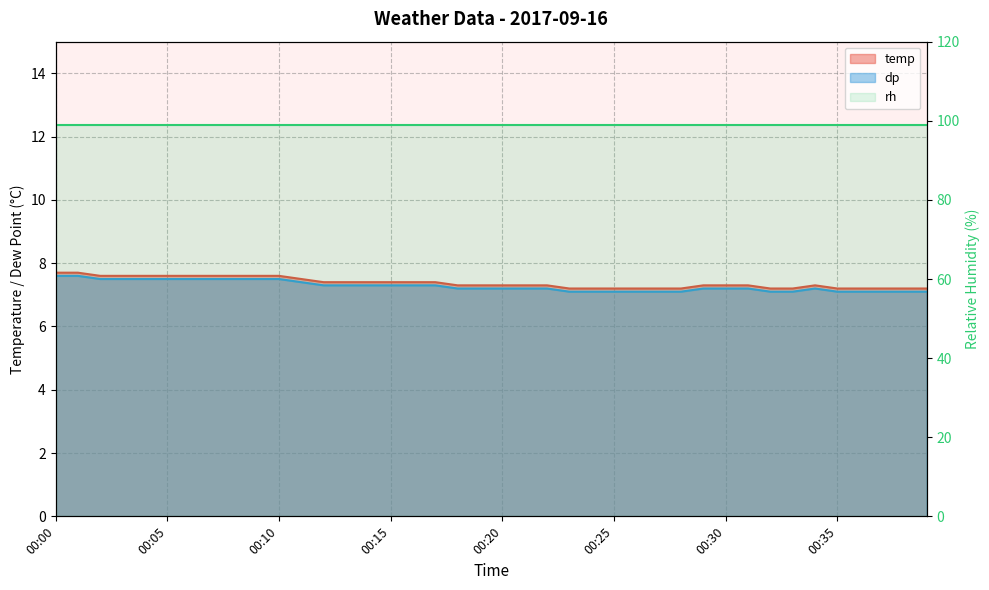

How many temp values are between 7 and 8?

40